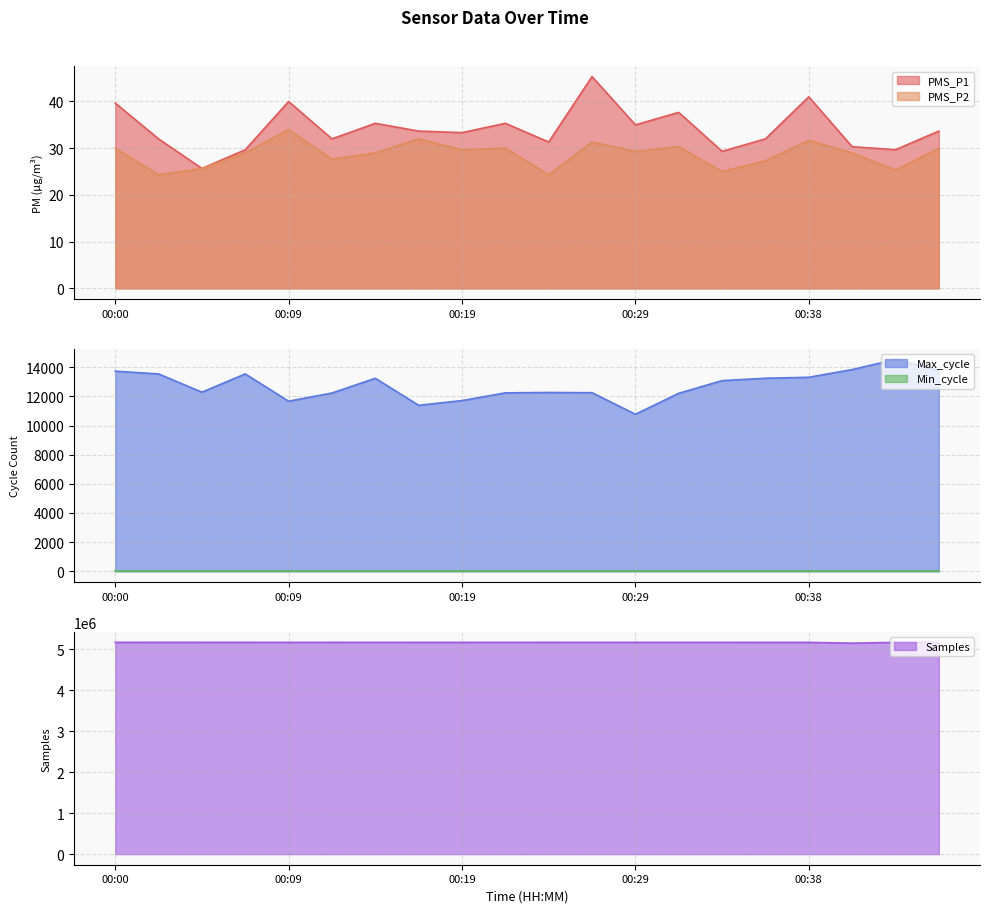

What is the smallest value displayed?

24.3